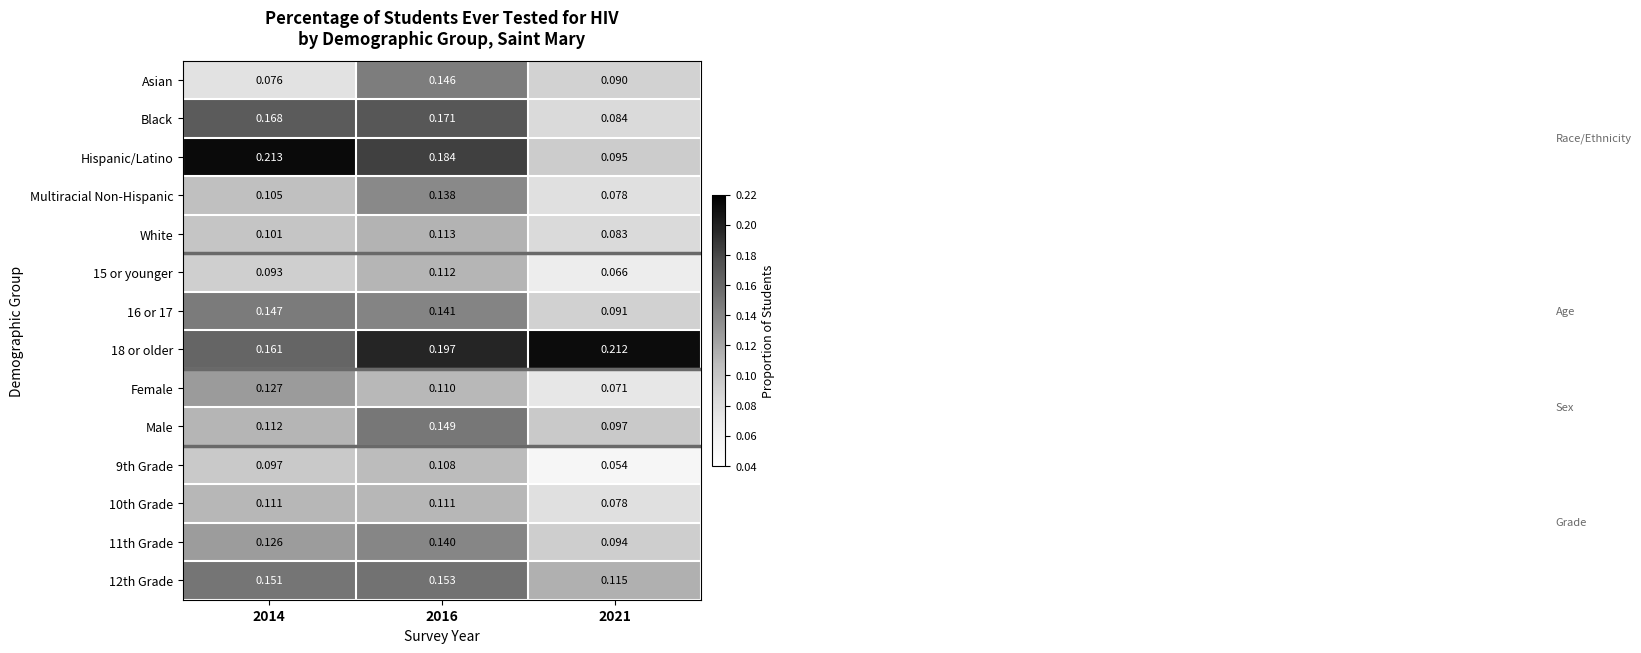

Is the value of 9th Grade at 2021 greater than the value of Asian at 2014?

No